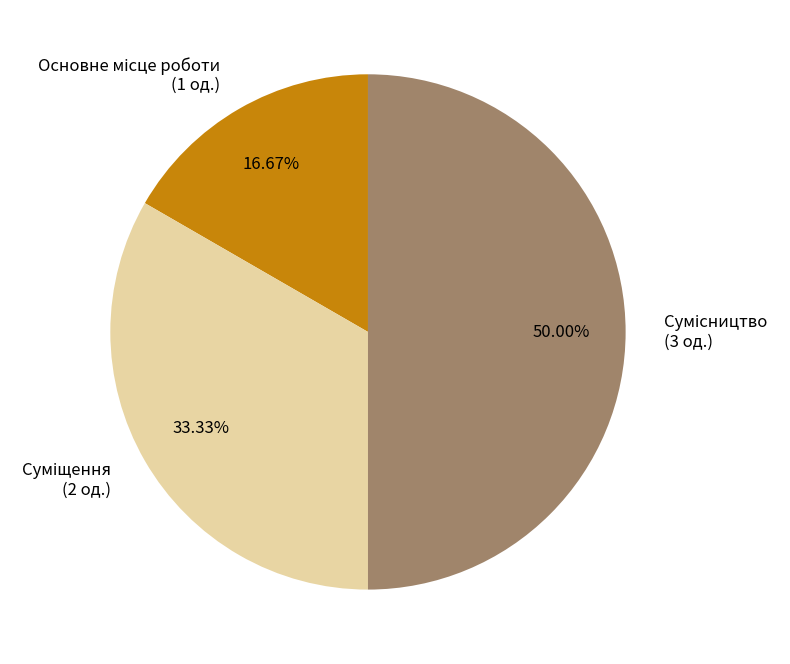

Which has a higher value, Суміщення or Сумісництво?

Сумісництво